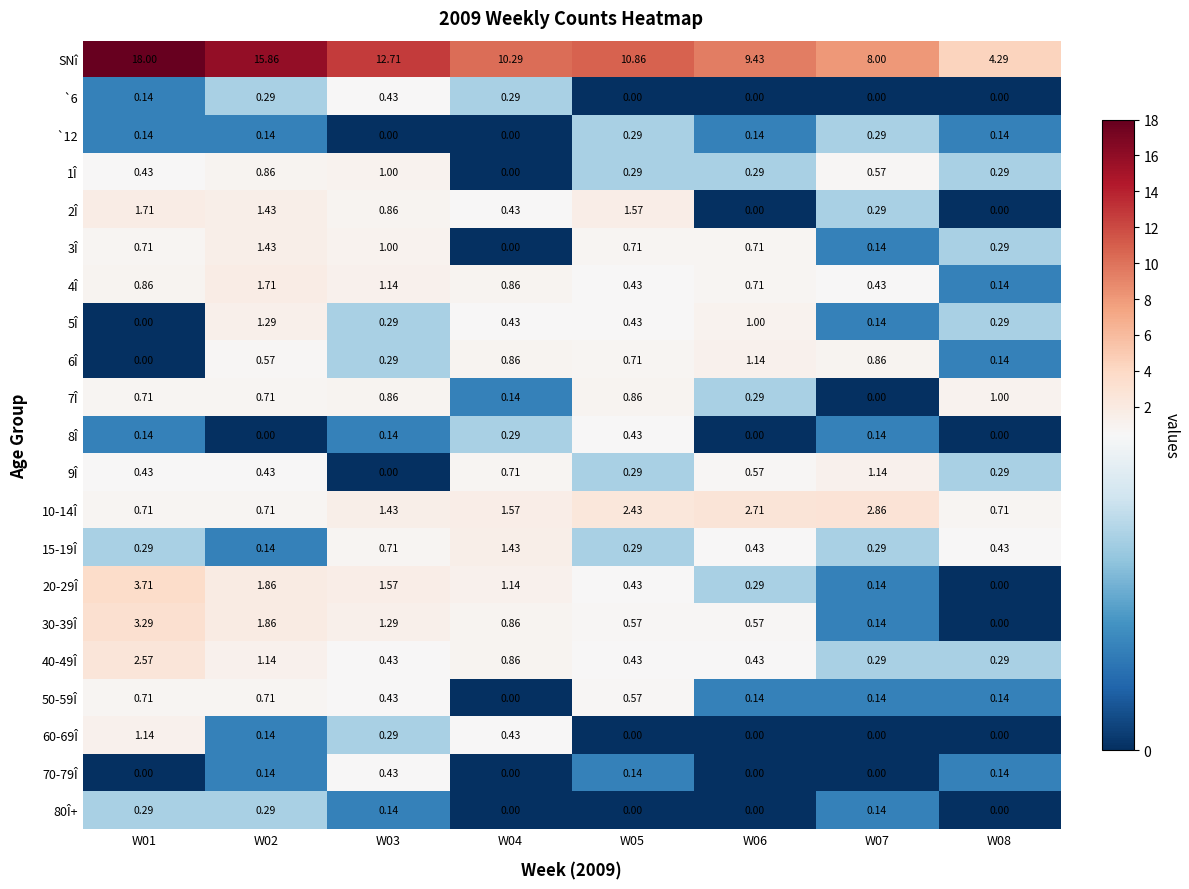

Which series has the largest total across all categories?

SNî